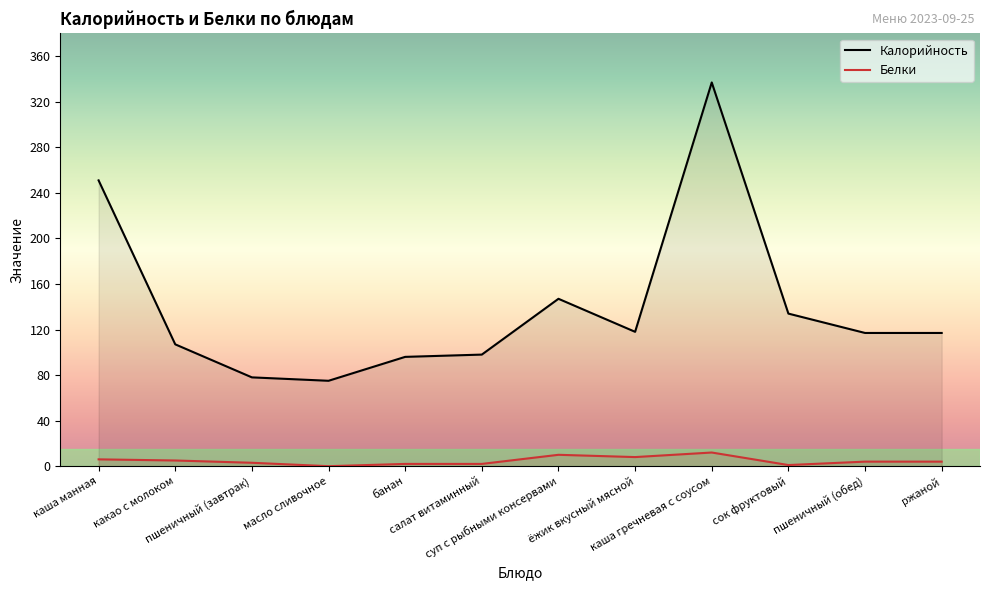

What is the label of the 1st point from the right?

ржаной